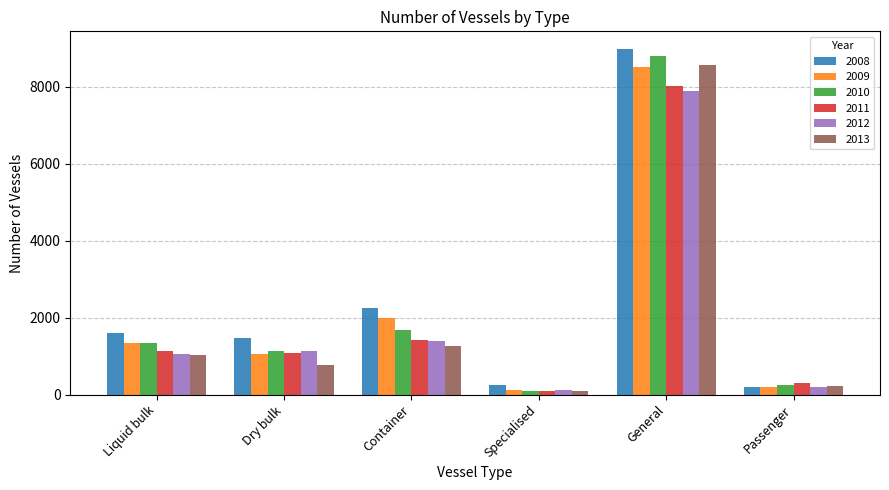

How many values in the 2012 series are below 1144?

3